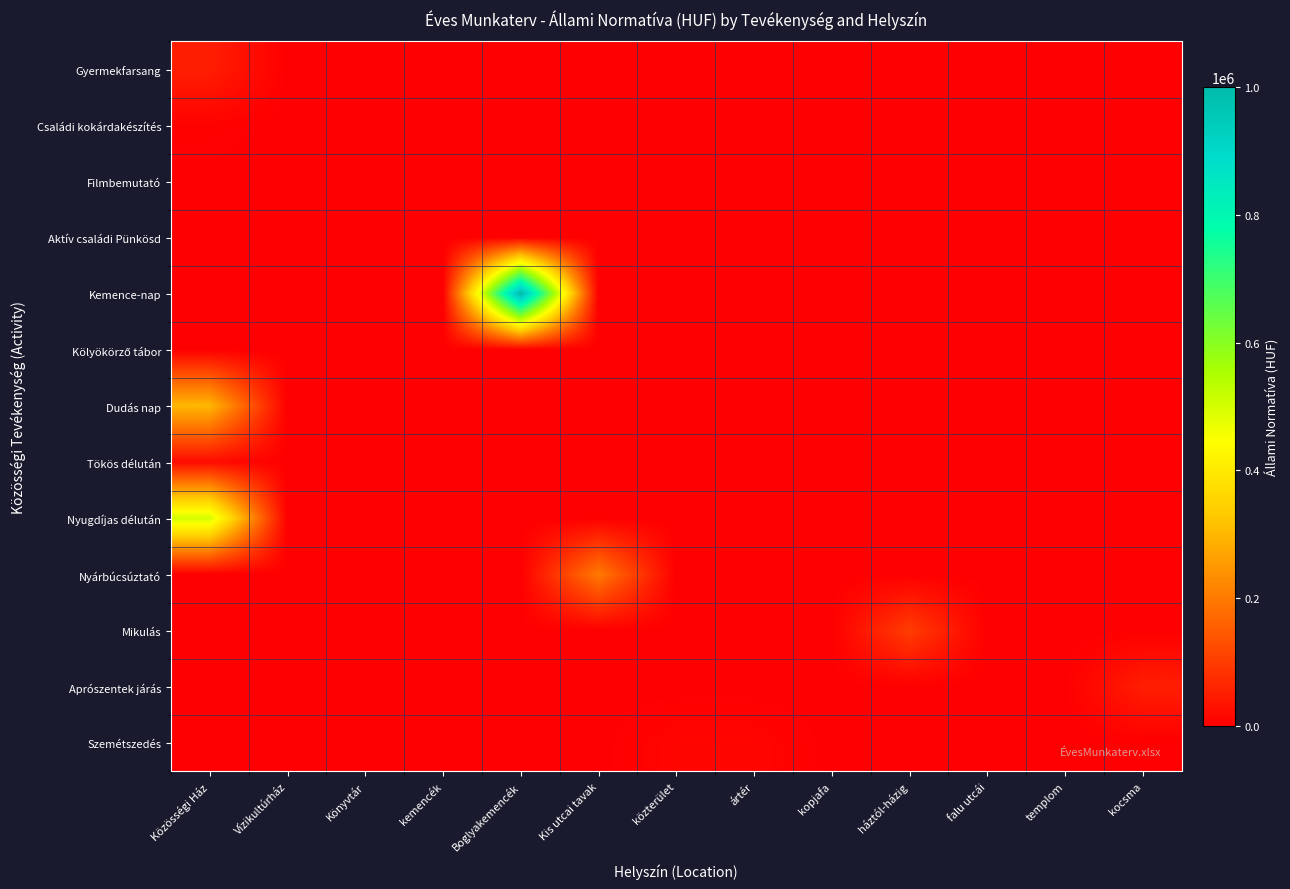

What is the total value across all series at Boglyakemencék?

1000000